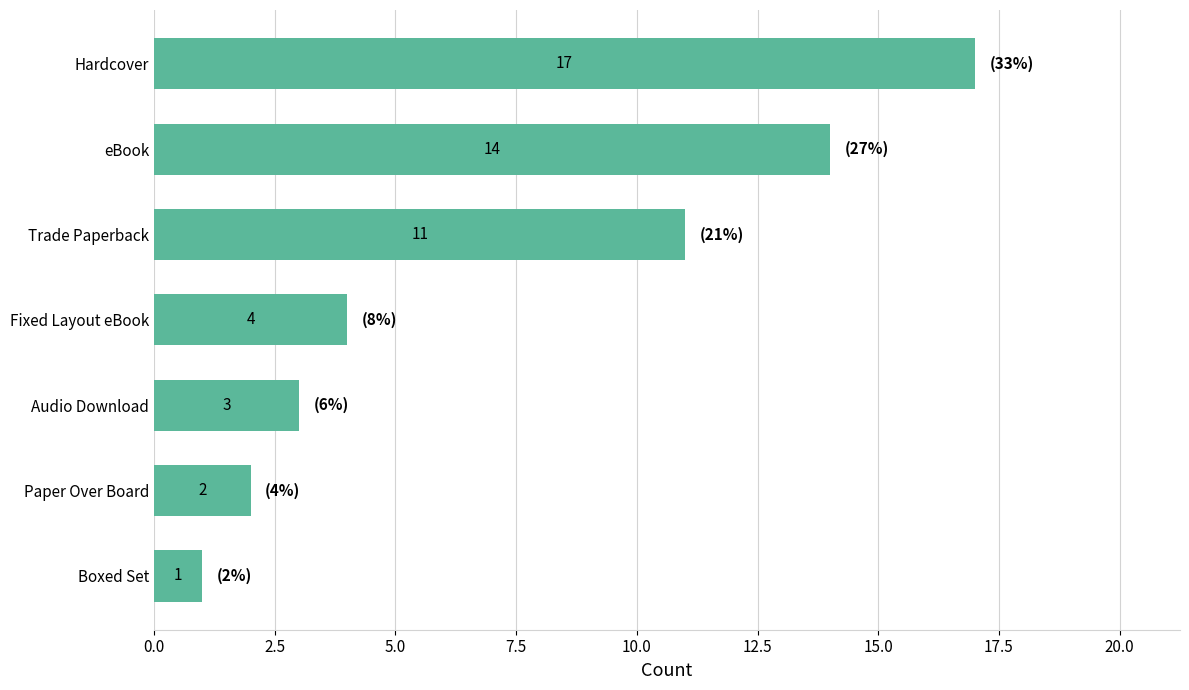

What is the average value?

7